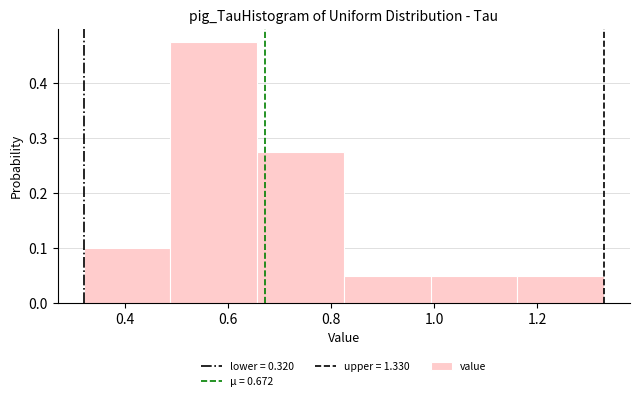

Which range on the x-axis has the tallest bar?

0.48 to 0.66